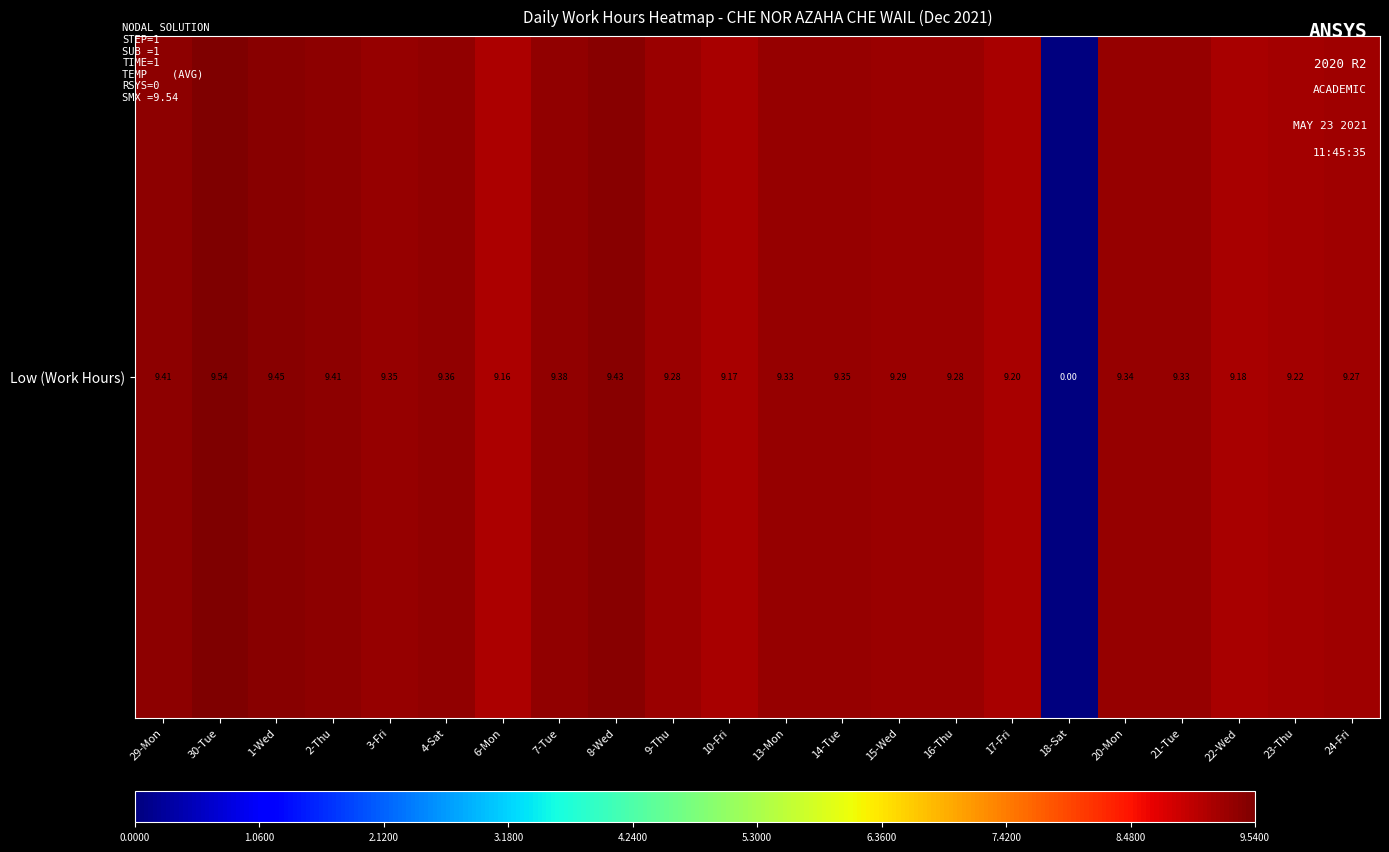

Reading right to left, list all the values displayed in this chart.

9.3	9.2	9.2	9.3	9.3	0.0	9.2	9.3	9.3	9.3	9.3	9.2	9.3	9.4	9.4	9.2	9.4	9.3	9.4	9.4	9.5	9.4